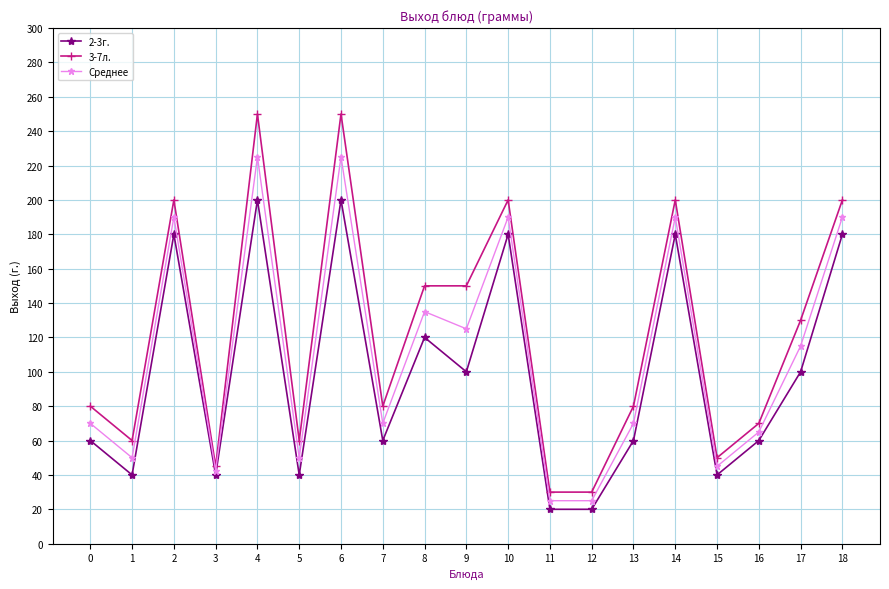

At which category does 3-7л. reach its first local valley?

1